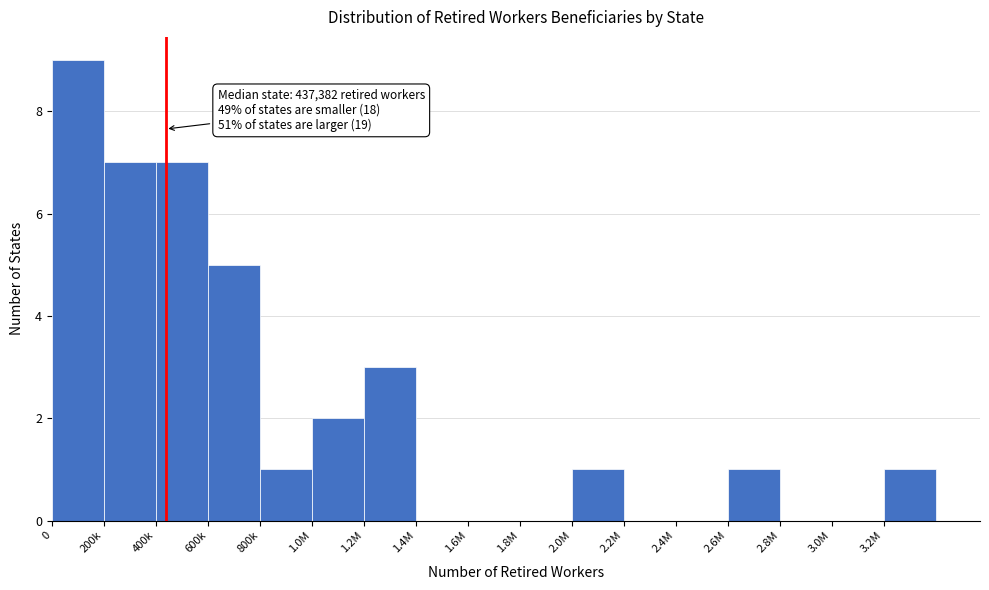

Reading left to right, what are all the values shown in this chart?

0=9	200k=7	400k=7	600k=5	800k=1	1.0M=2	1.2M=3	1.4M=0	1.6M=0	1.8M=0	2.0M=1	2.2M=0	2.4M=0	2.6M=1	2.8M=0	3.0M=0	3.2M=1